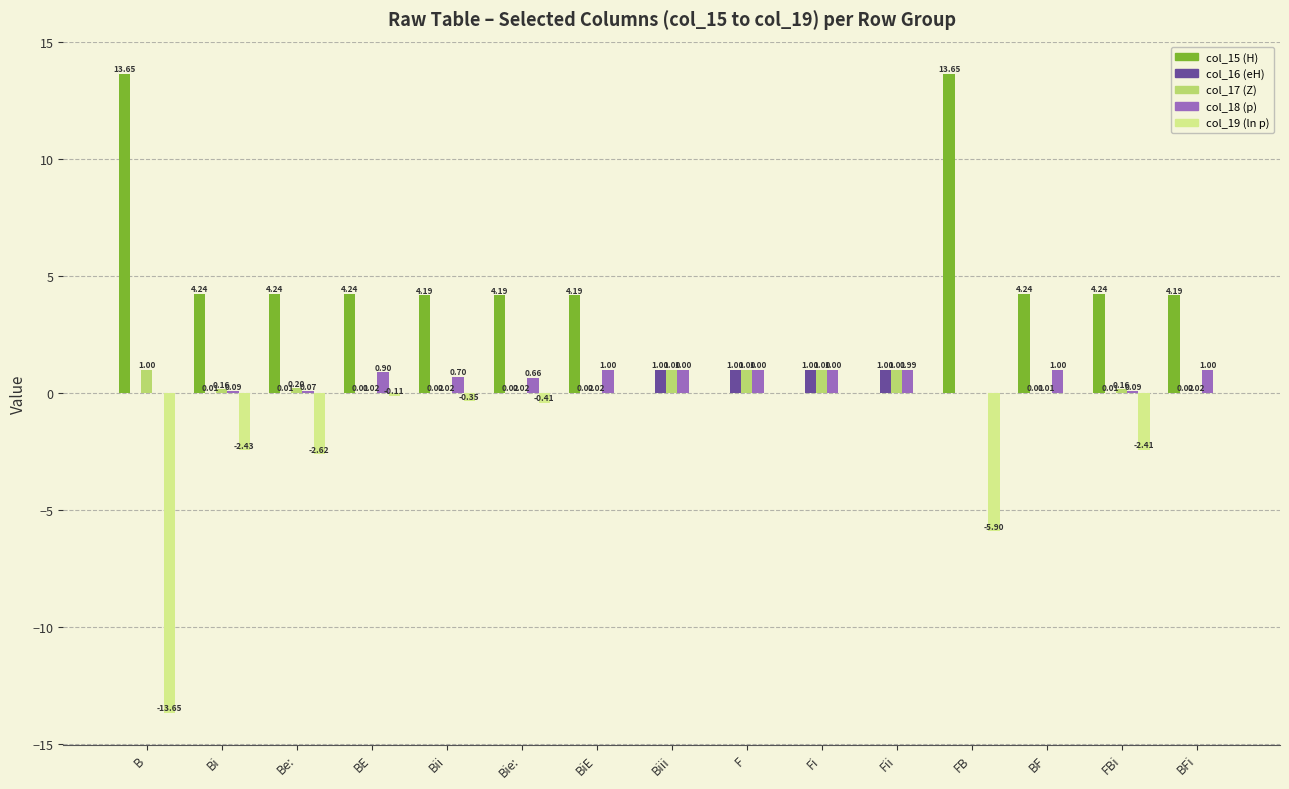

Is the value of col_15 (H) at Bi greater than the value of col_16 (eH) at B?

Yes